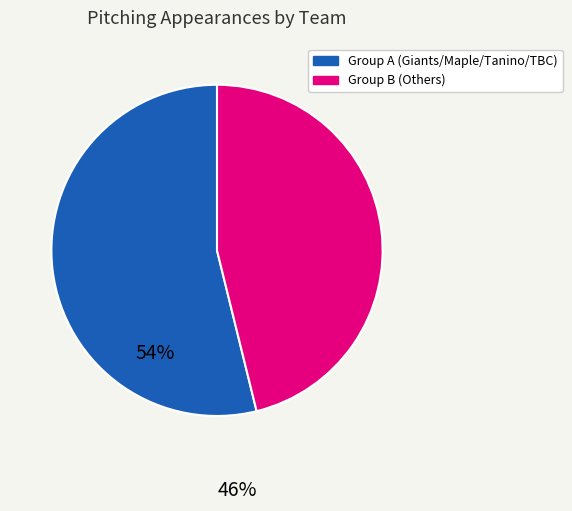

Does any single category account for the majority?

Yes